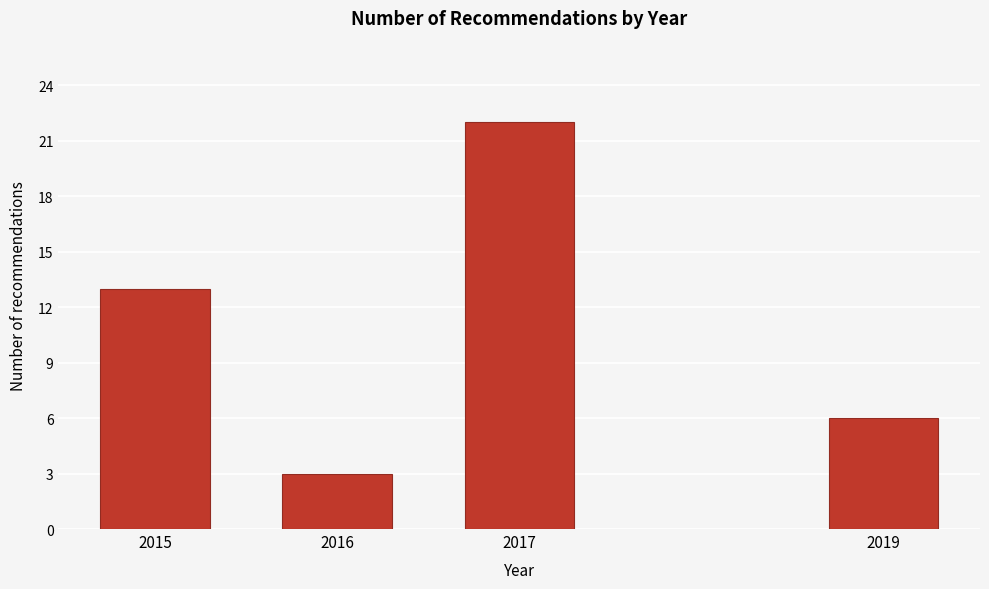

Reading left to right, transcribe all the data shown in this chart.

2015=13	2016=3	2017=22	2019=6